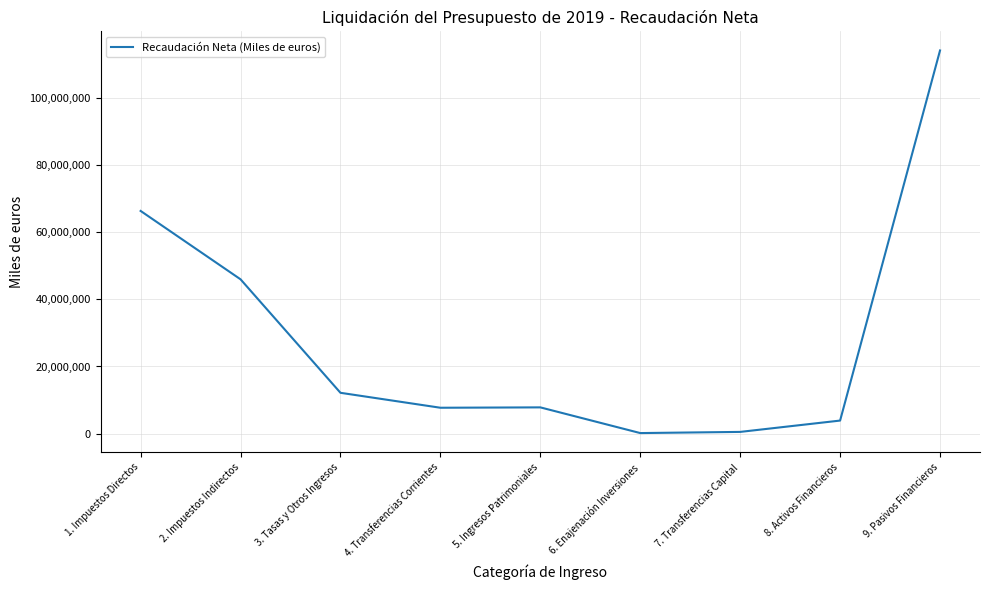

What is the greatest value displayed?

114173224